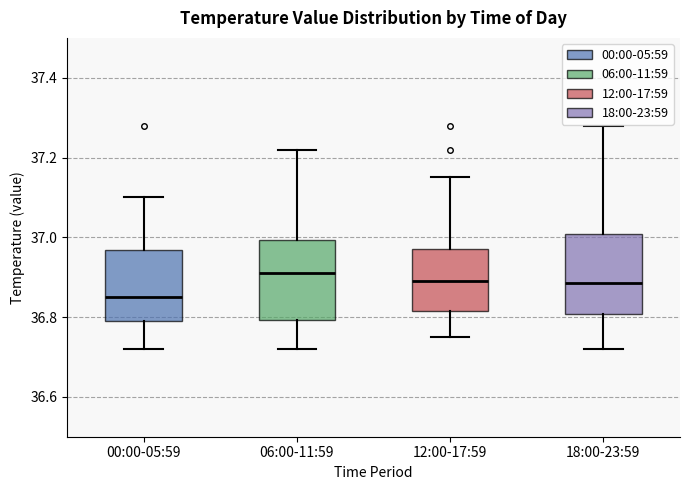

Reading left to right, transcribe this box plot: for each box, give where its median line is, the range the box spans, and where its two whiskers end, as read against the y-axis. The values are not printed on the chart, so give them approximately, as read against the axis.

00:00-05:59: median 36.86, box 36.80 to 36.96, whiskers 36.72 to 37.10
06:00-11:59: median 36.92, box 36.80 to 37.00, whiskers 36.72 to 37.22
12:00-17:59: median 36.90, box 36.82 to 36.98, whiskers 36.76 to 37.16
18:00-23:59: median 36.88, box 36.80 to 37.00, whiskers 36.72 to 37.28